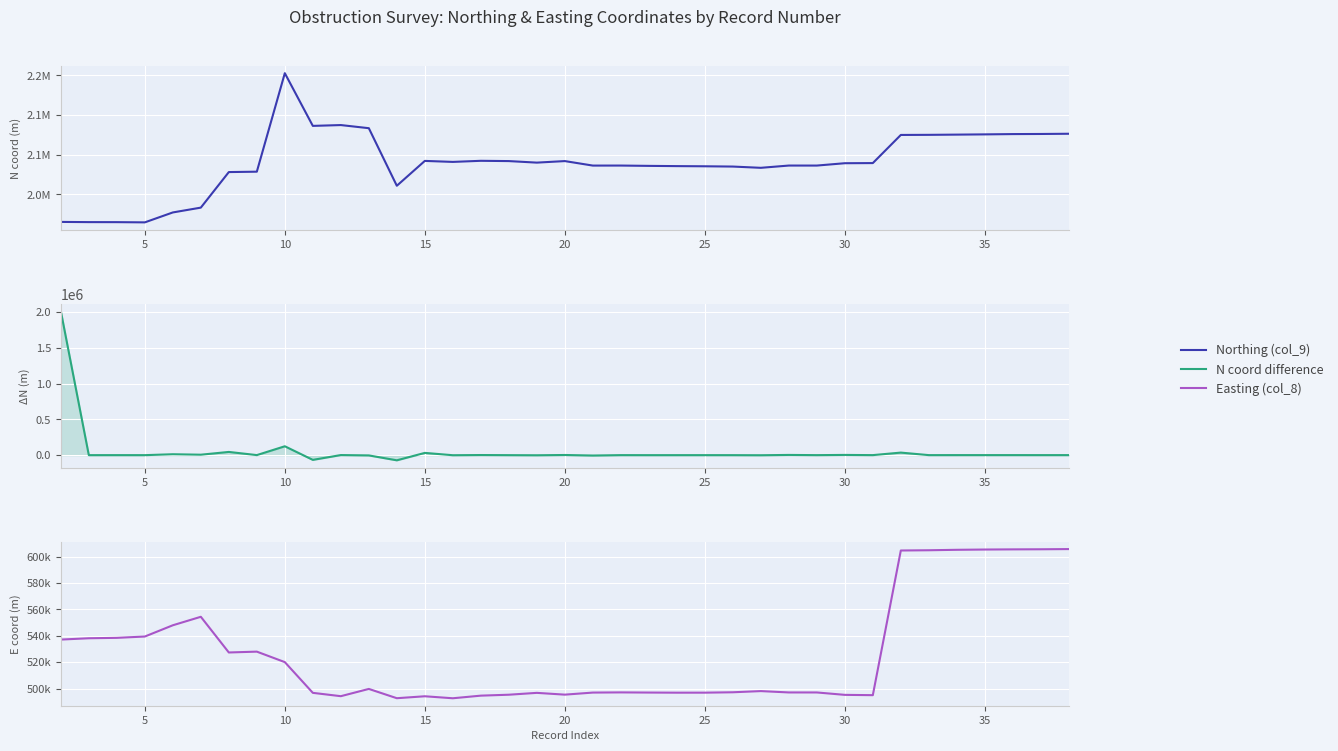

Which series has the largest total across all categories?

Northing (col_9)